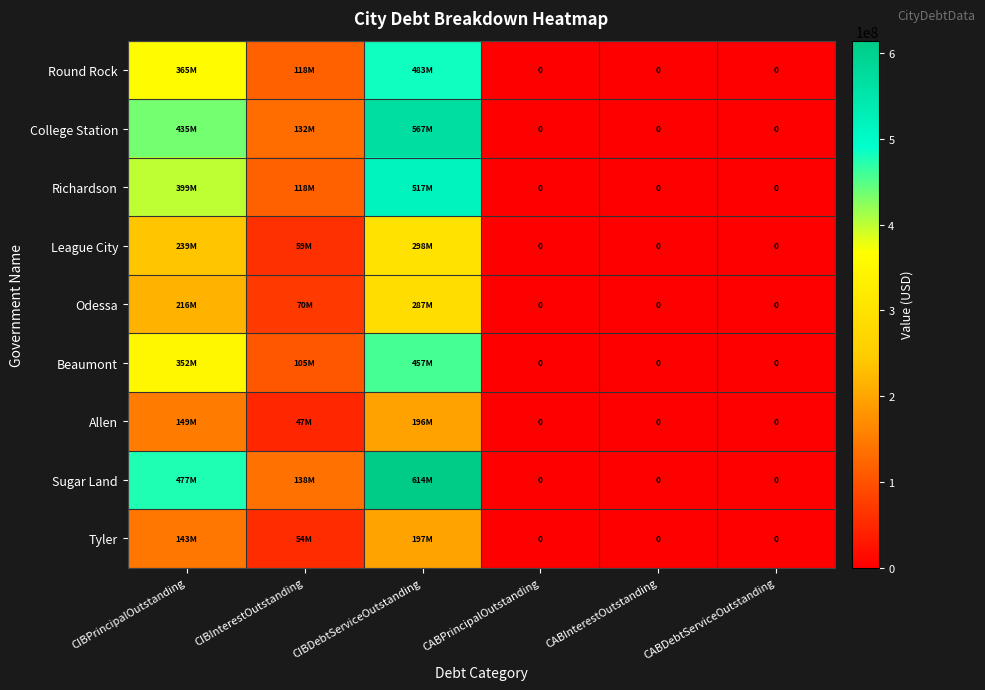

How many College Station values are between 0 and 435360000?

5